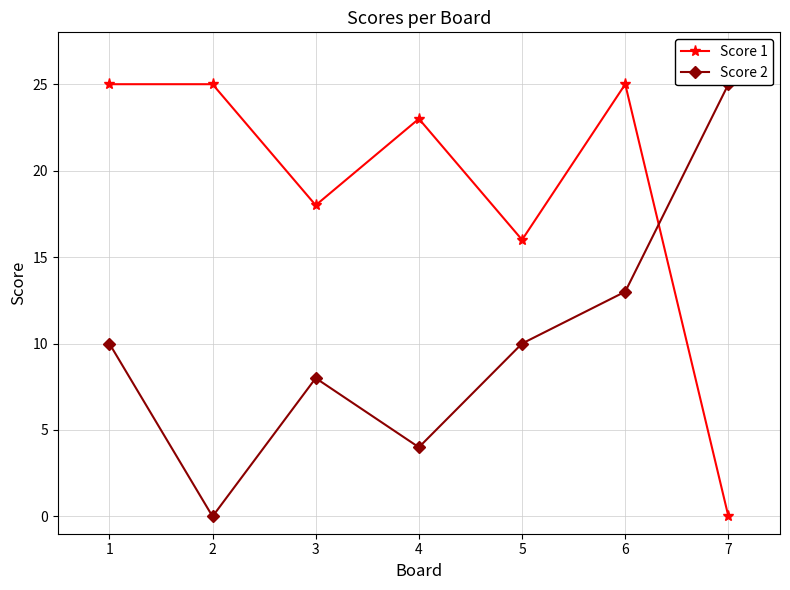

Which series changed the most between 1 and 5?

Score 1